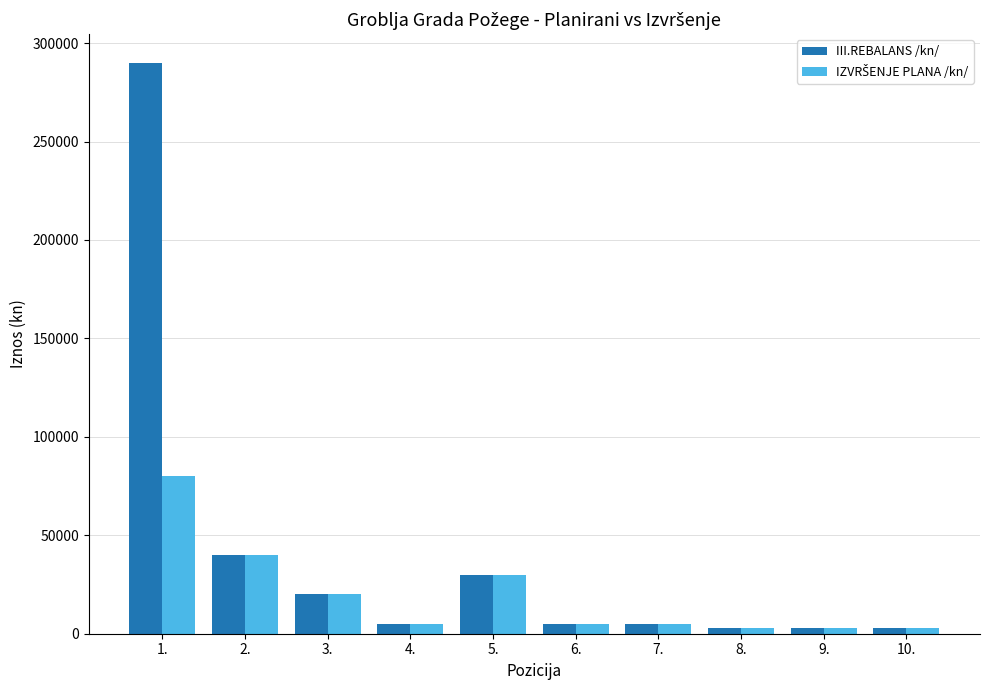

What is the highest value of the III.REBALANS /kn/ series?

290000.0